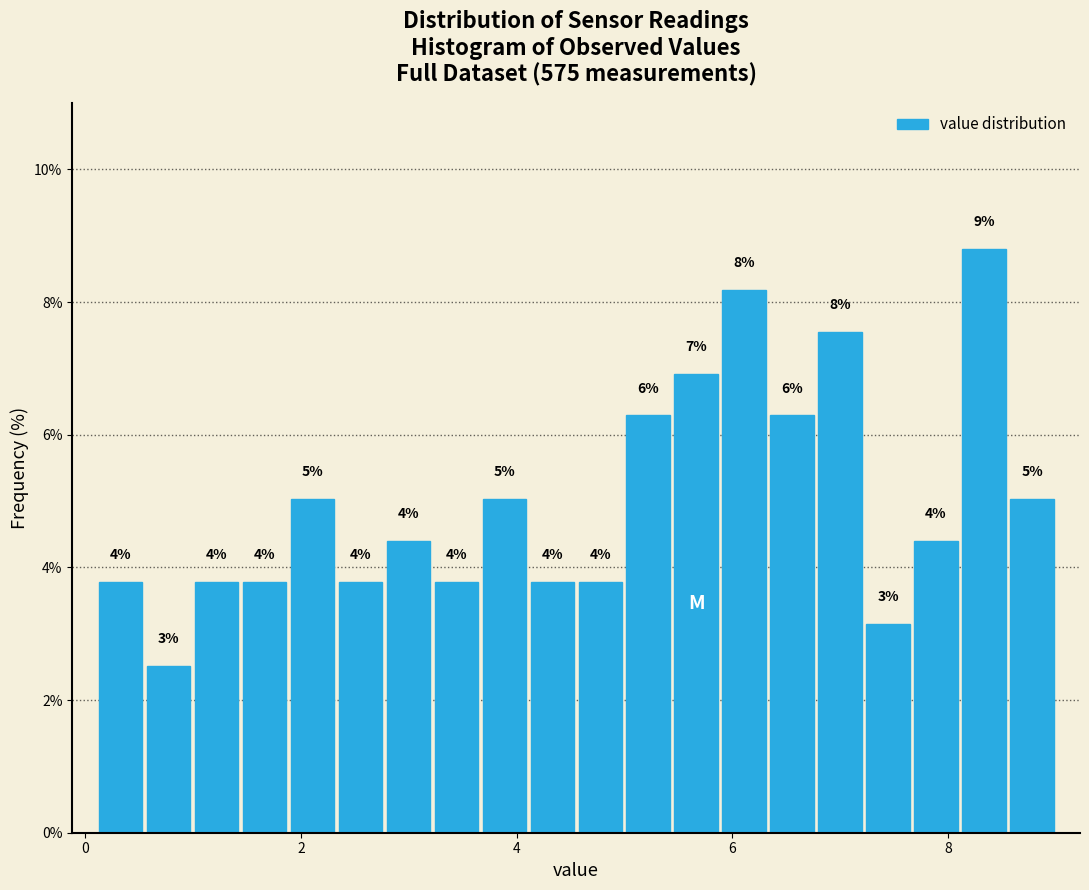

Around what value on the x-axis is the tallest bar? Give the approximate position of its centre, as read against the axis.

8.4